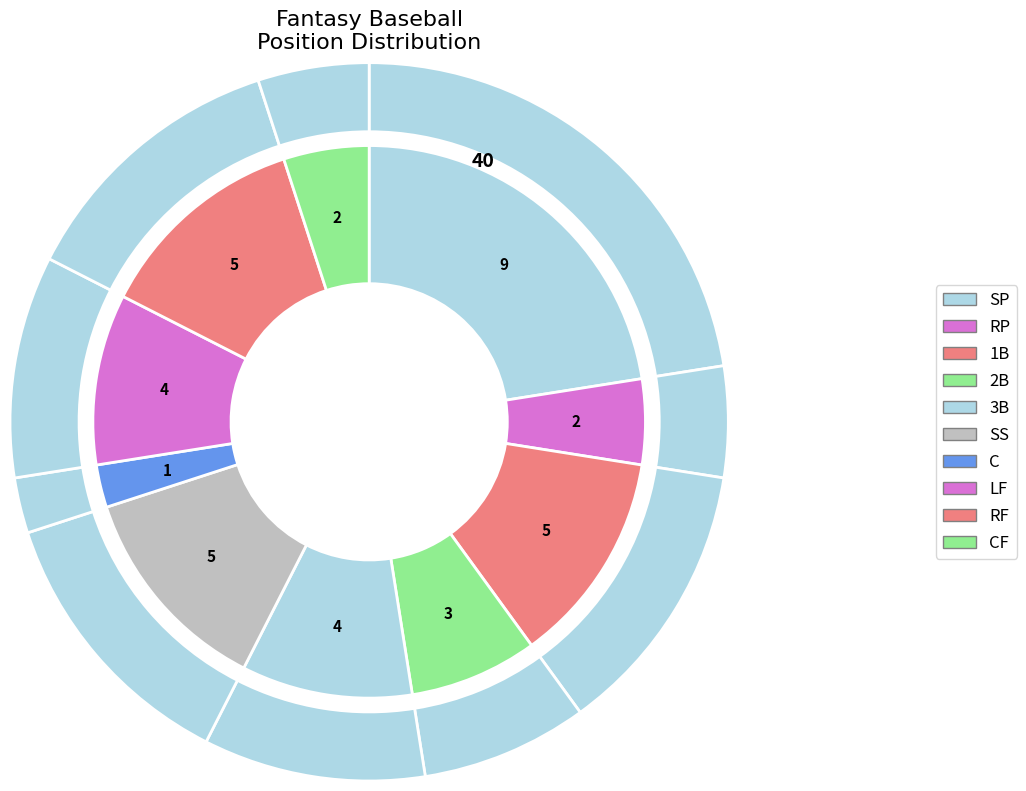

True or false: 1B accounts for 12% of the total.

True